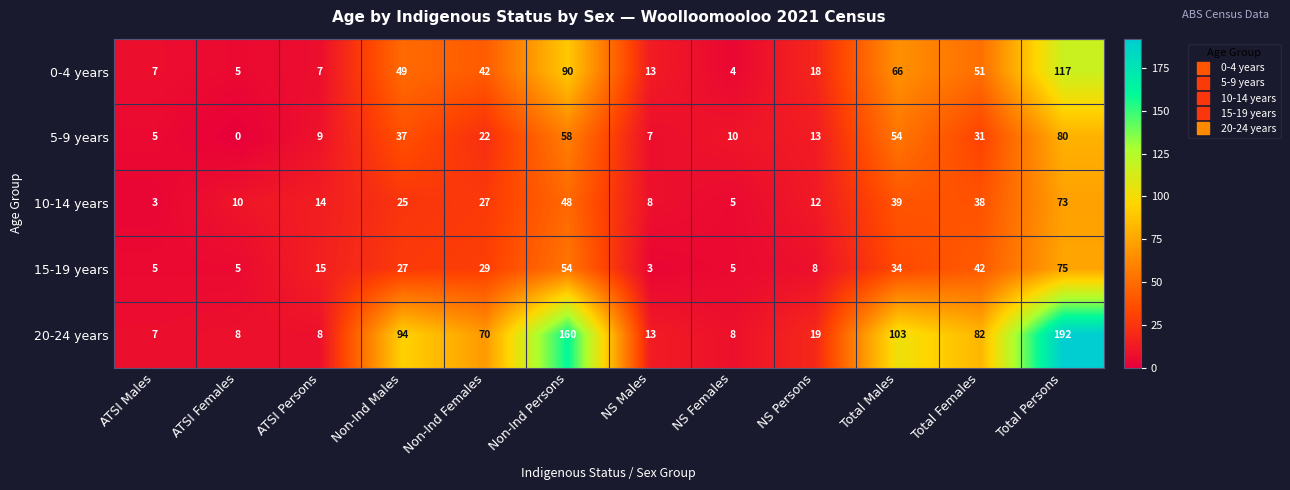

At which label is 0-4 years closest to 60?

Total Males